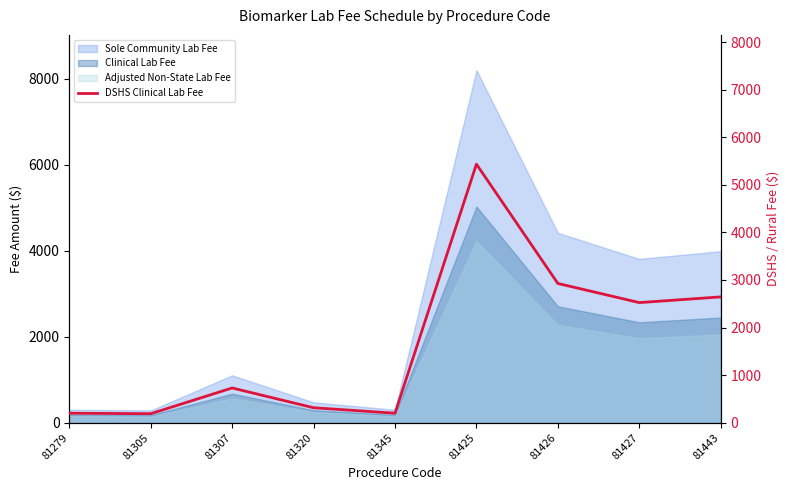

Read the value at 81426.

2926.7